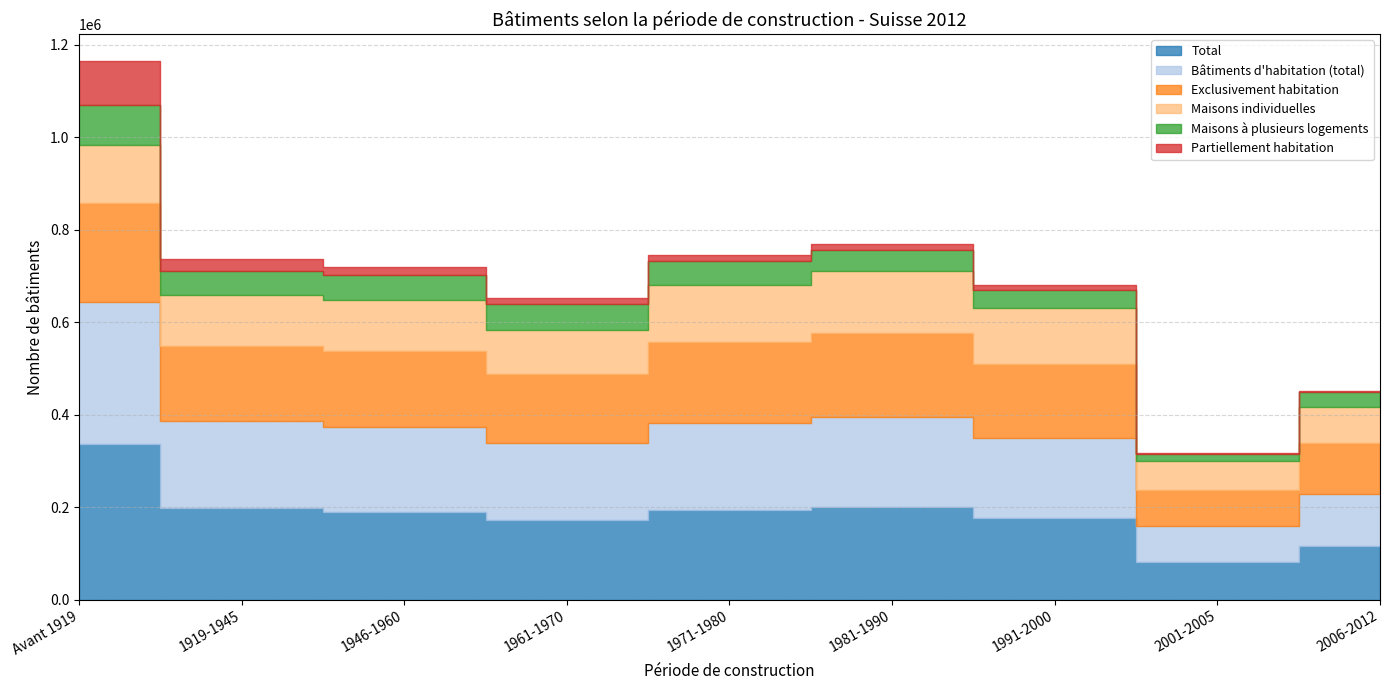

Which series has the largest range (max minus min)?

Total